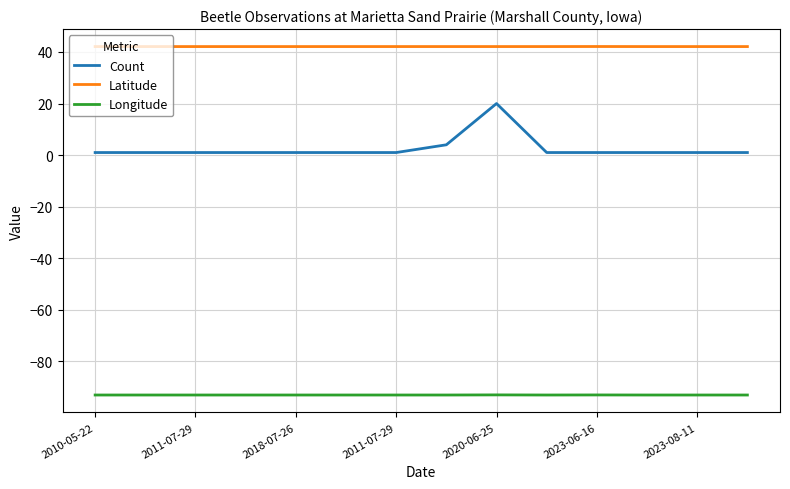

How many categories are shown in the chart?

14